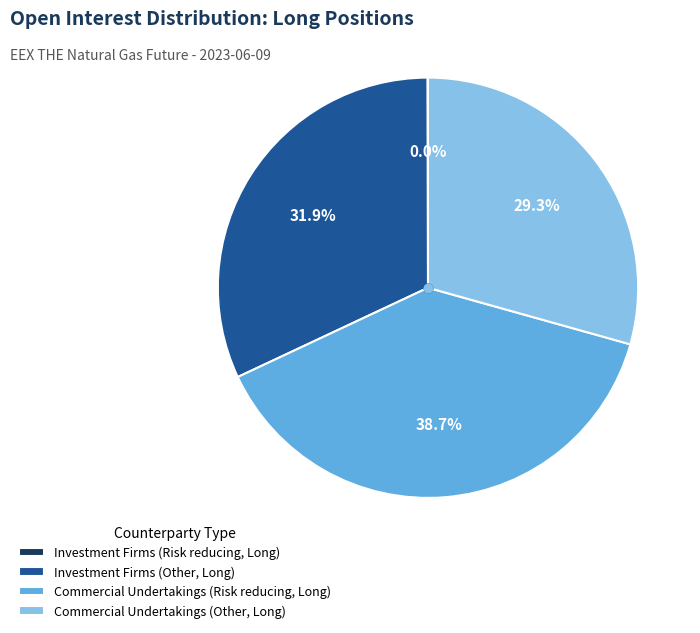

Which slice is the largest?

Commercial Undertakings (Risk reducing, Long)